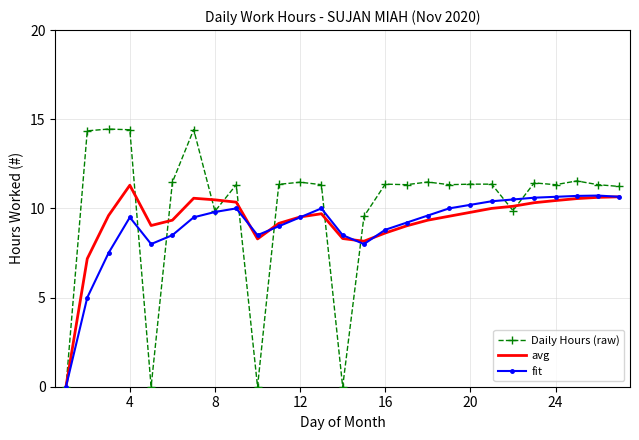

Which series has the largest range (max minus min)?

Daily Hours (raw)